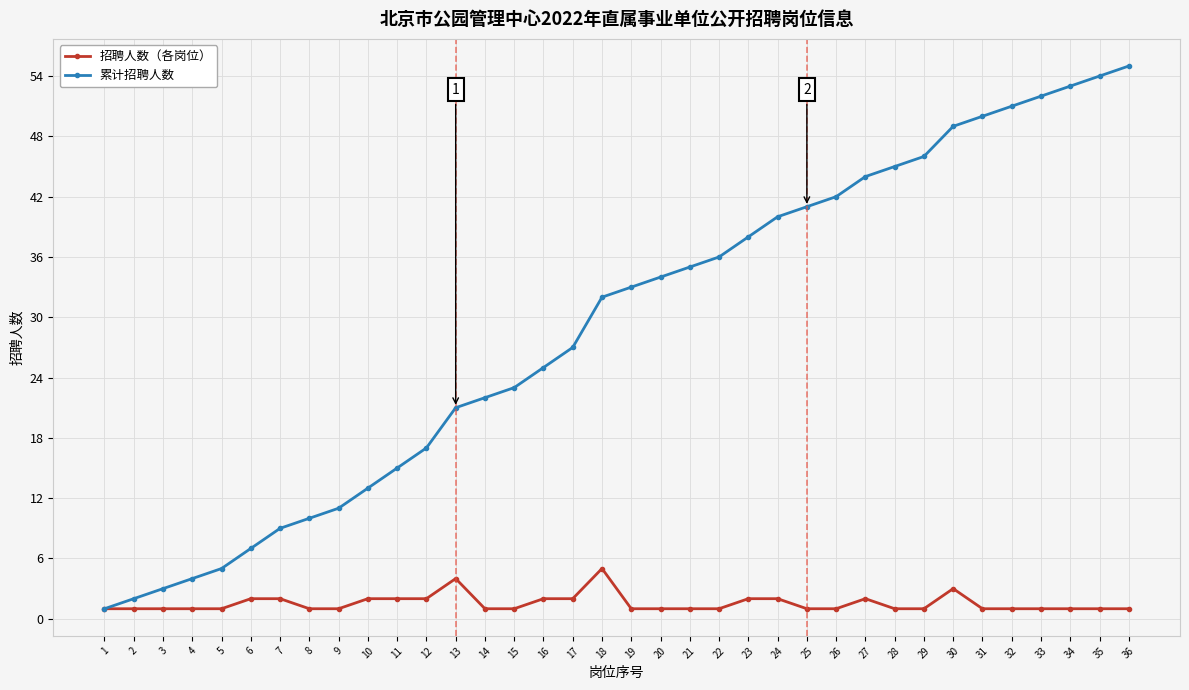

Read the 累计招聘人数 value at 27.

44